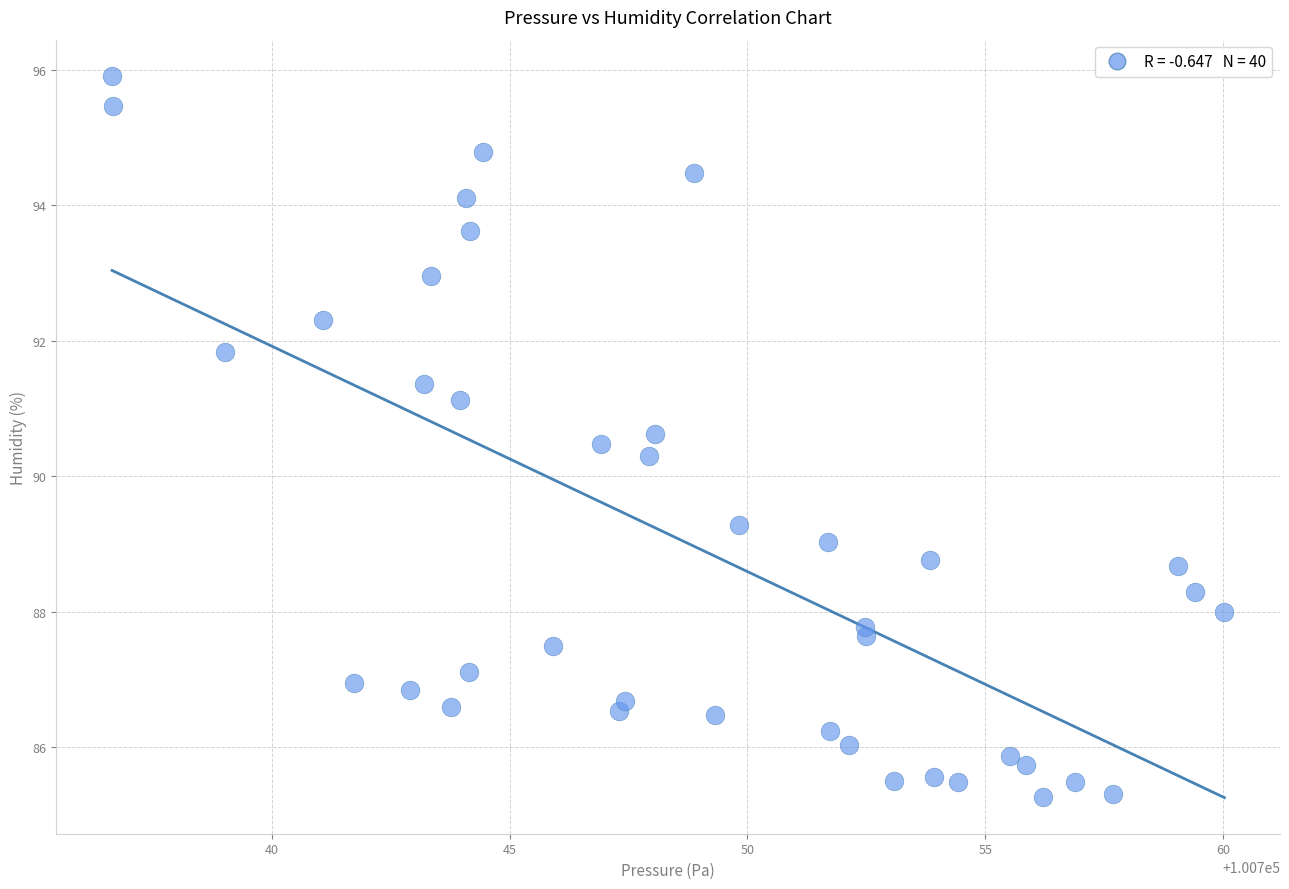

What is the range of X values (max minus min)?

23.4